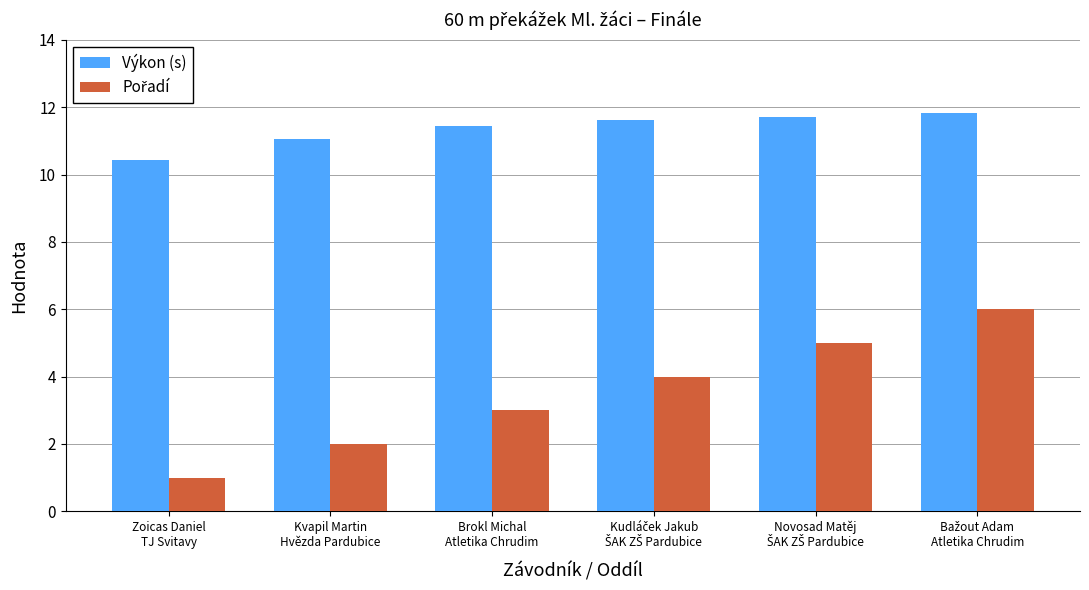

What is the average value of the Výkon (s) series?

11.4